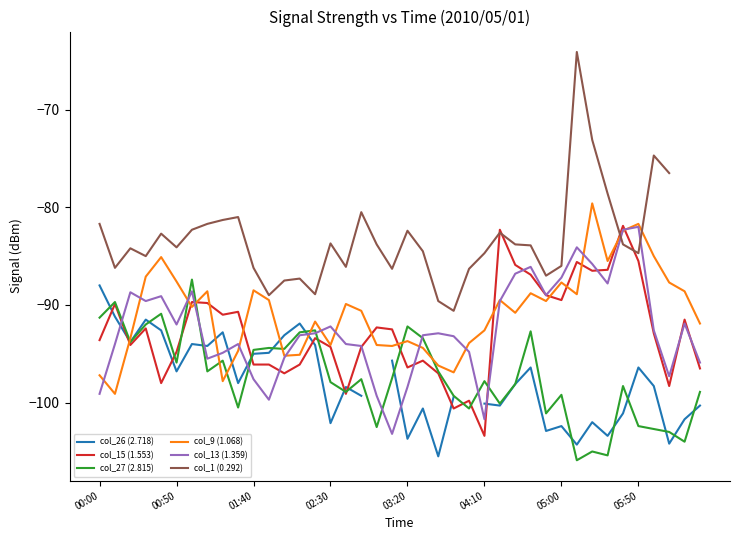

What value does the col_15 (1.553) series have at 00:50?

-94.8